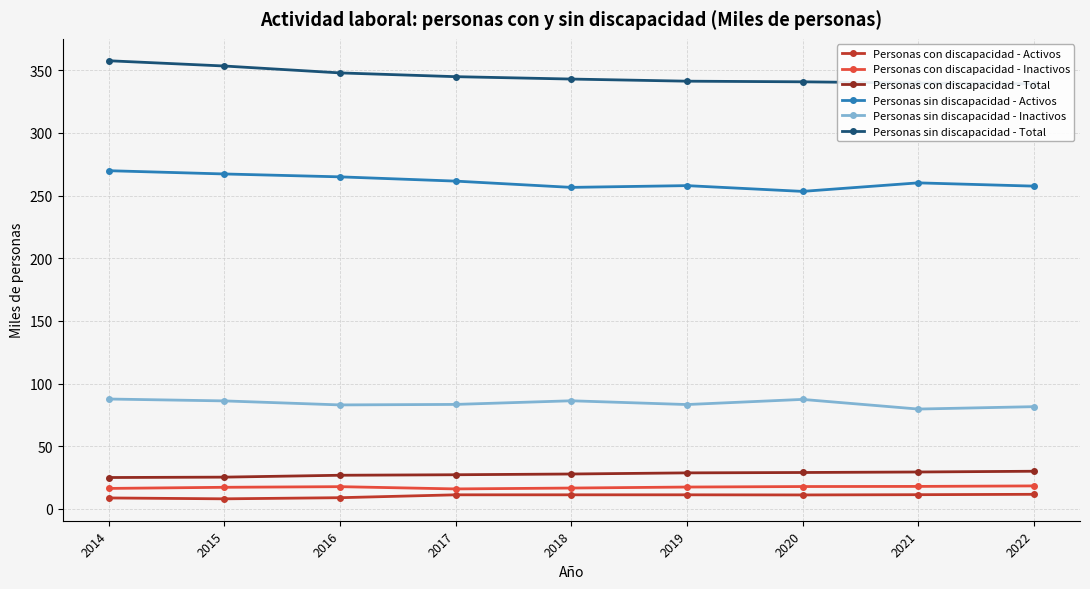

What is the difference between the maximum and minimum values in the Personas con discapacidad - Total series?

5.0